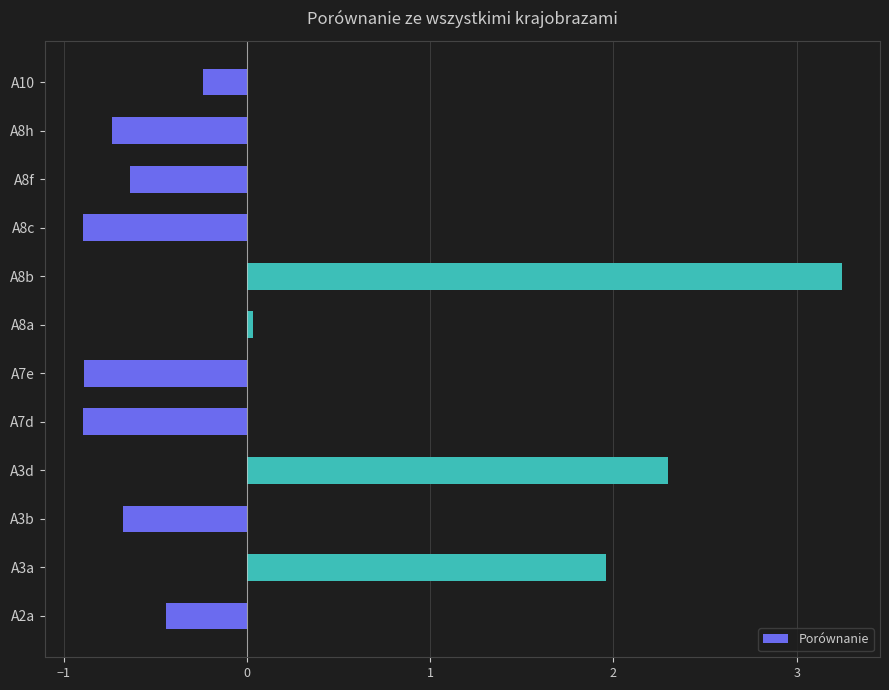

What is the minimum value shown in the chart?

-0.9